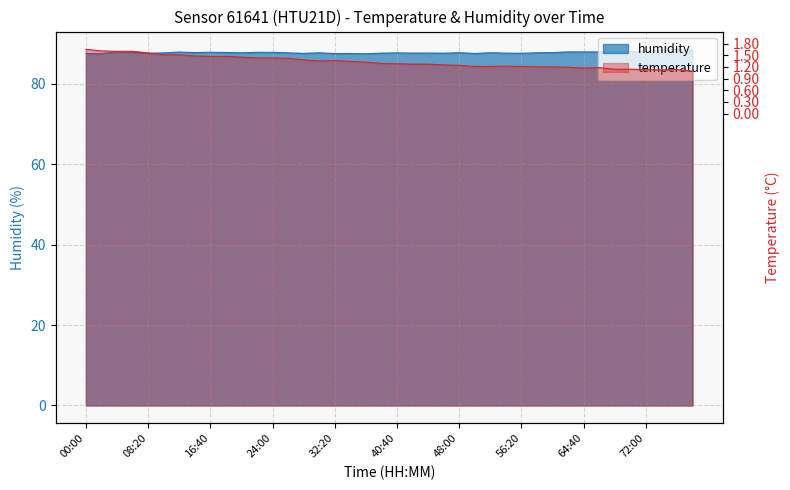

Reading left to right, transcribe all the data shown in this chart.

humidity: 87.6	87.6	88.0	87.9	87.6	87.7	88.0	87.8	87.9	87.8	87.7	87.9	87.9	87.7	87.6	87.8	87.6	87.6	87.5	87.7	87.7	87.7	87.7	87.7	87.8	87.6	87.8	87.7	87.6	87.8	87.8	88.0	88.0	88.0	88.0	88.0	88.1	88.4	88.6	88.3
temperature: 91.5	91.1	91.0	91.0	90.6	90.1	90.1	89.8	89.7	89.7	89.5	89.3	89.3	89.2	88.8	88.5	88.6	88.4	88.2	87.9	87.8	87.7	87.7	87.5	87.4	87.1	87.1	87.2	87.1	87.0	87.0	86.9	86.7	86.8	86.4	86.4	86.3	86.2	86.3	85.9